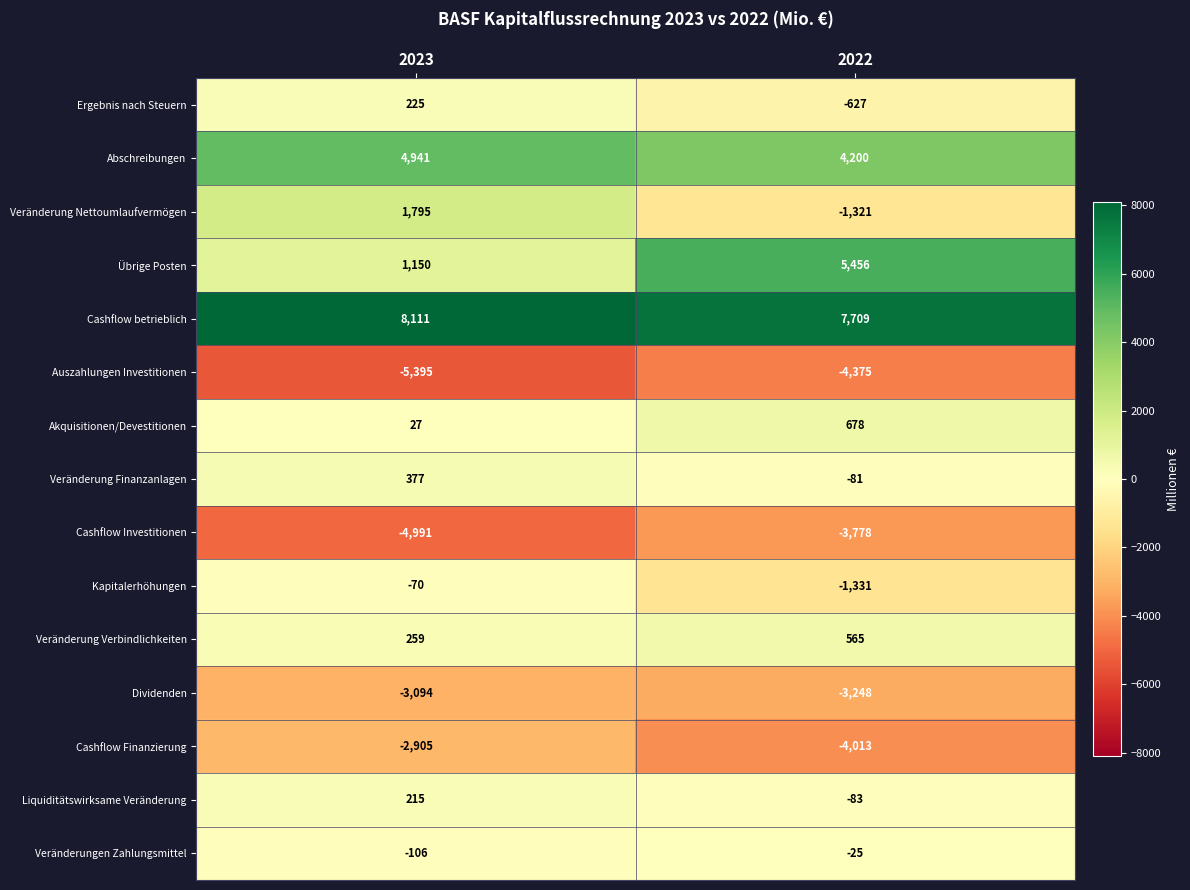

What is the difference between the Cashflow Finanzierung values at 2022 and 2023?

1108